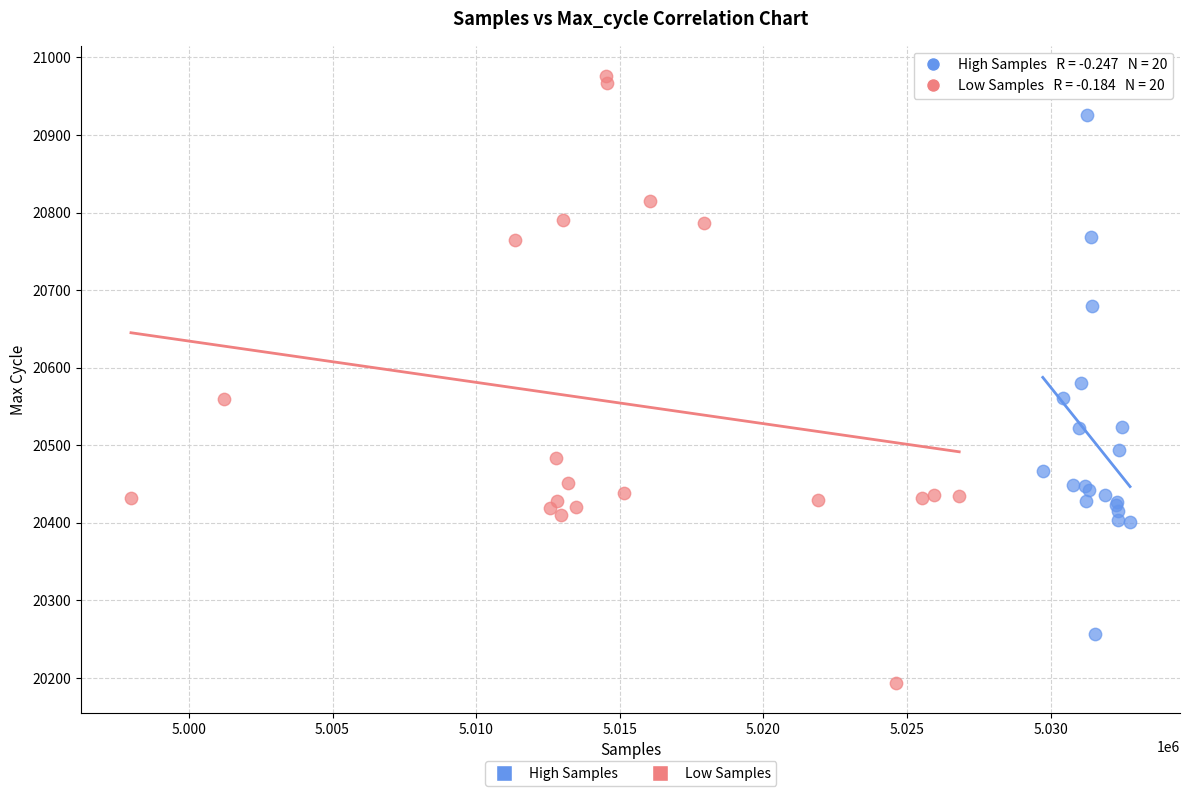

Which series reaches the maximum Y coordinate?

Low Samples